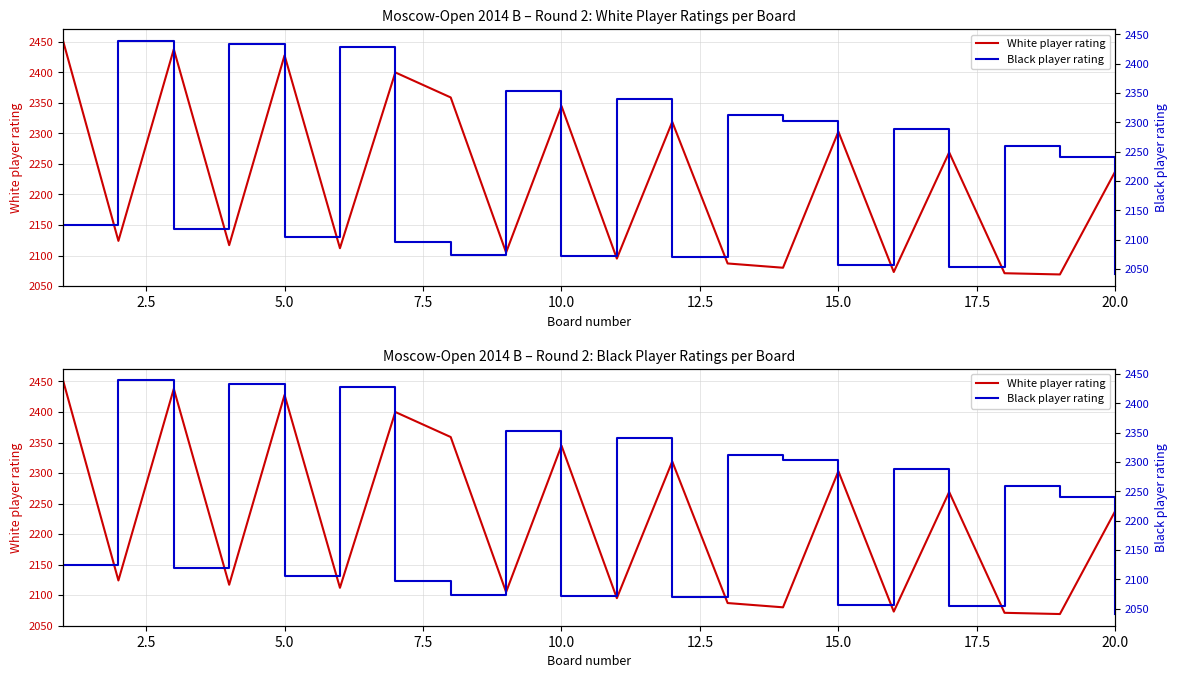

Which series has the widest spread of values?

Black player rating